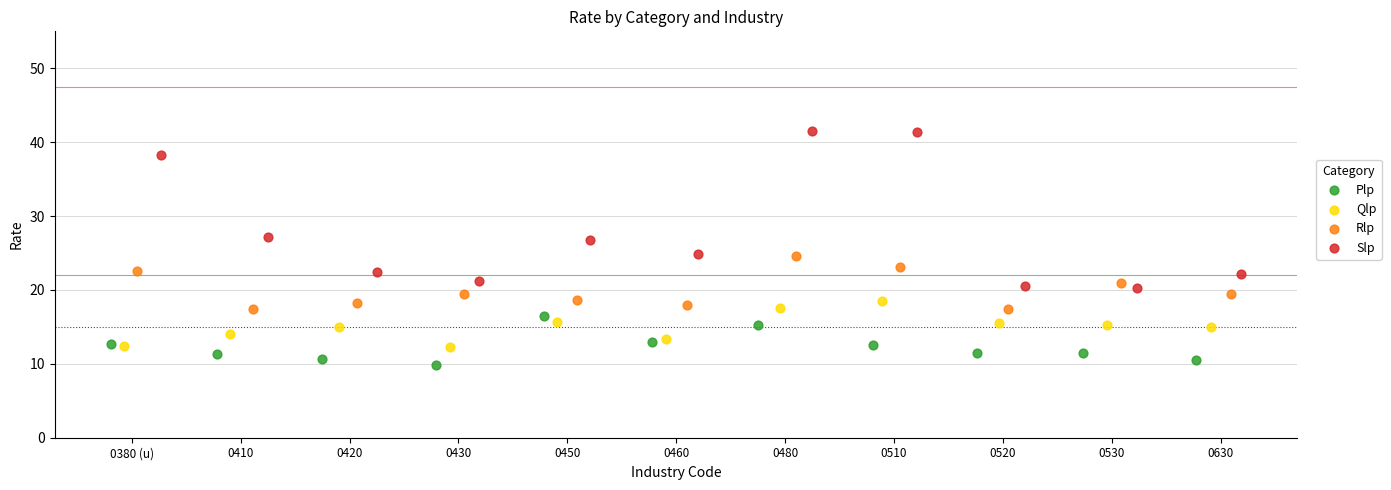

Which series reaches the minimum Y coordinate?

Plp